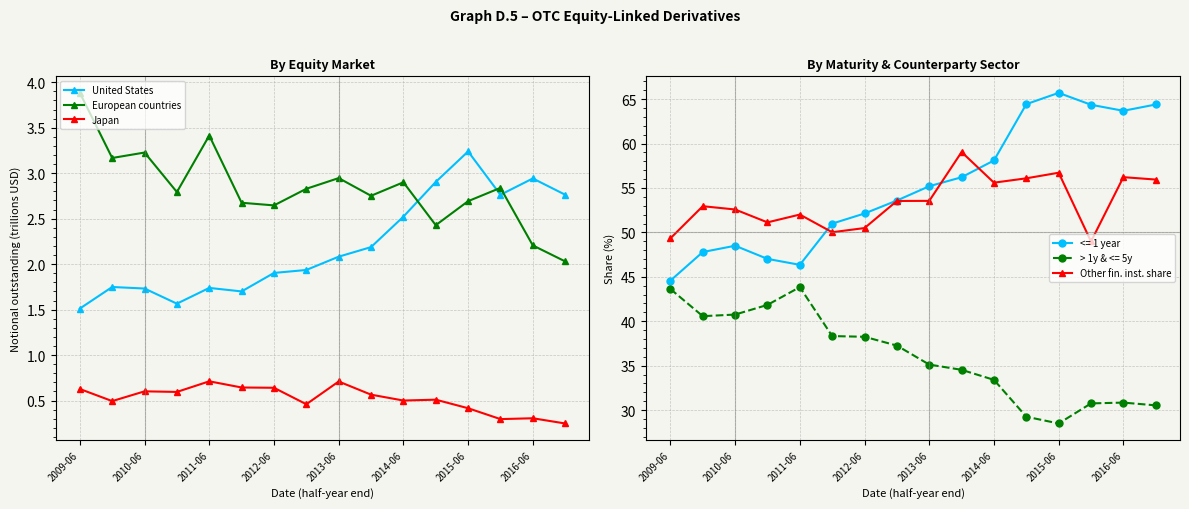

How many categories are shown in the chart?

16